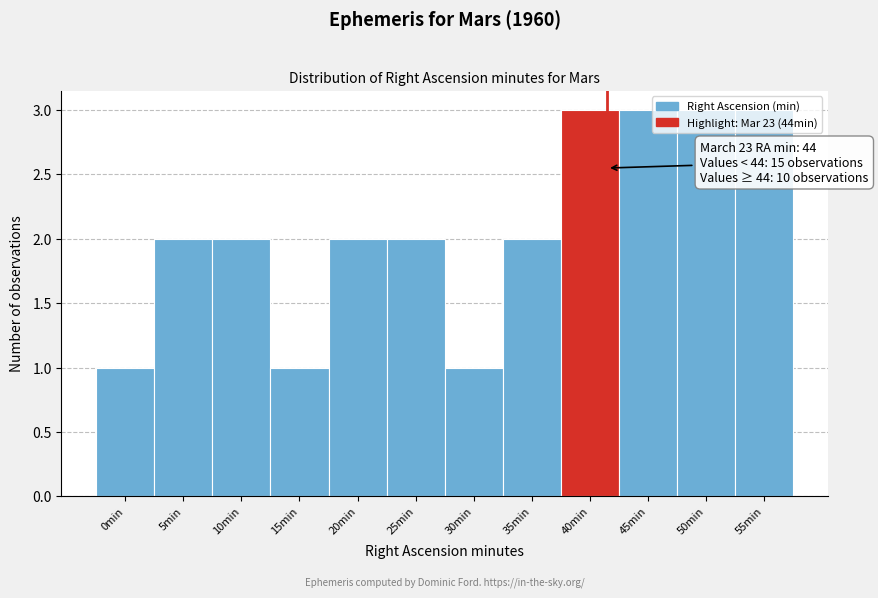

What is the sum of the values at 35min and 25min?

4